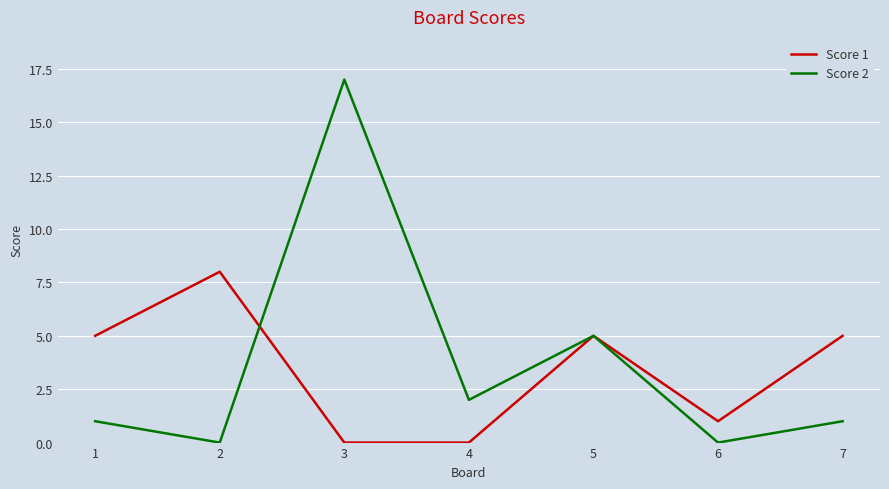

What is the highest value of the Score 1 series?

8